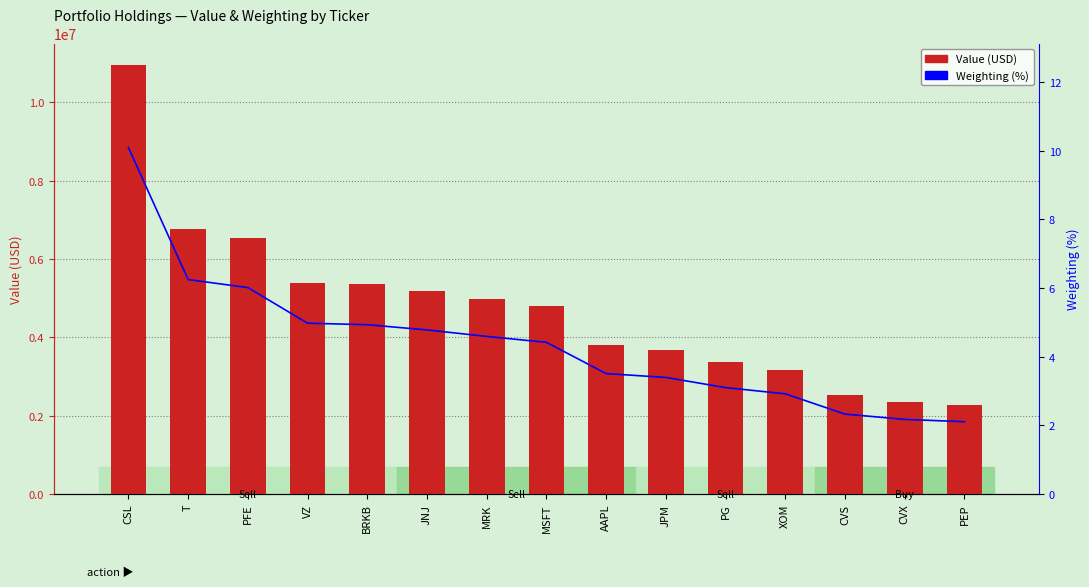

The Value (USD) series shows 4793000.0 at MSFT. True or false?

True